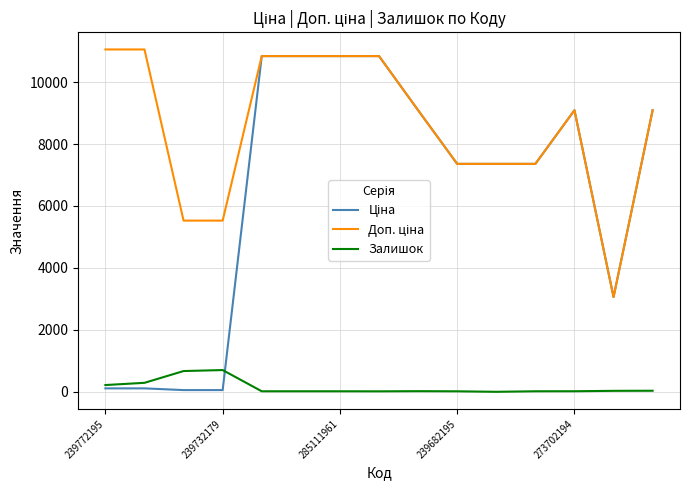

Does the chart have visible grid lines?

Yes